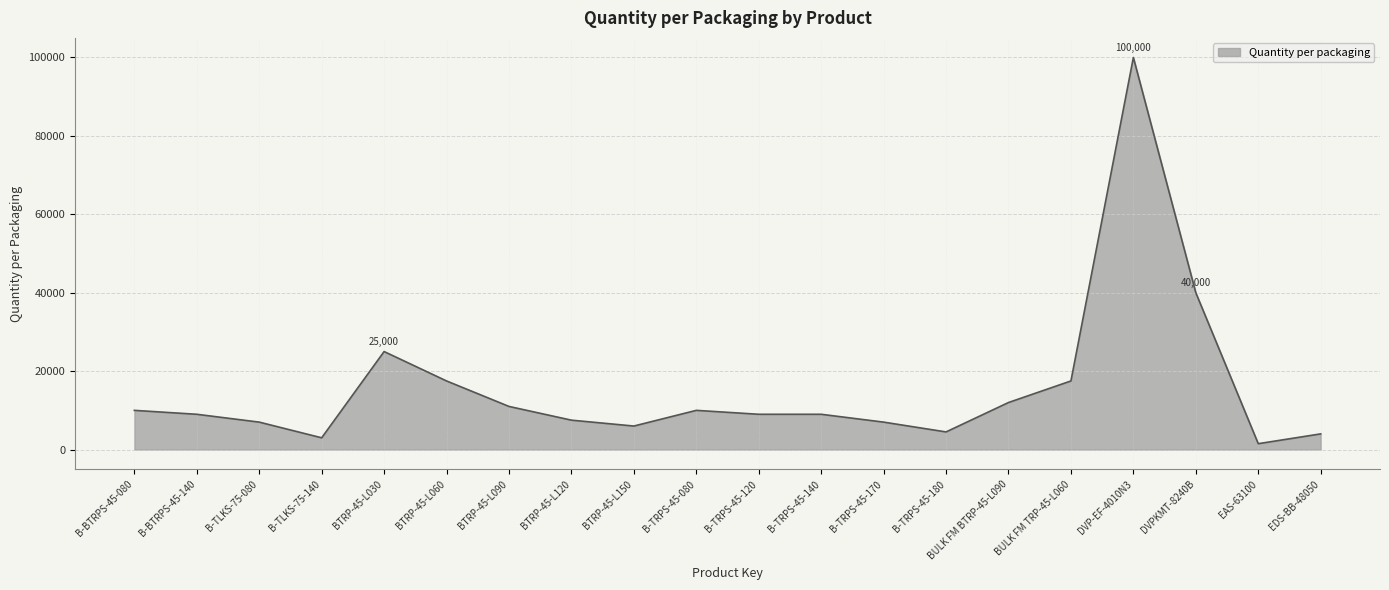

What is the approximate value at BTRP-45-L030, to the nearest 100?

25000